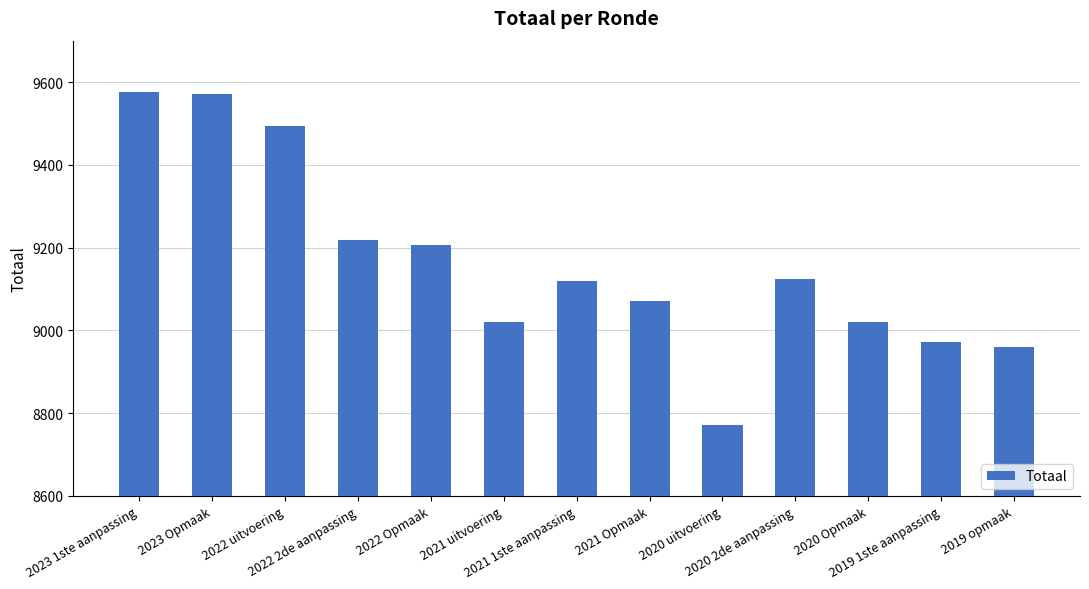

How many series are shown in this chart?

1